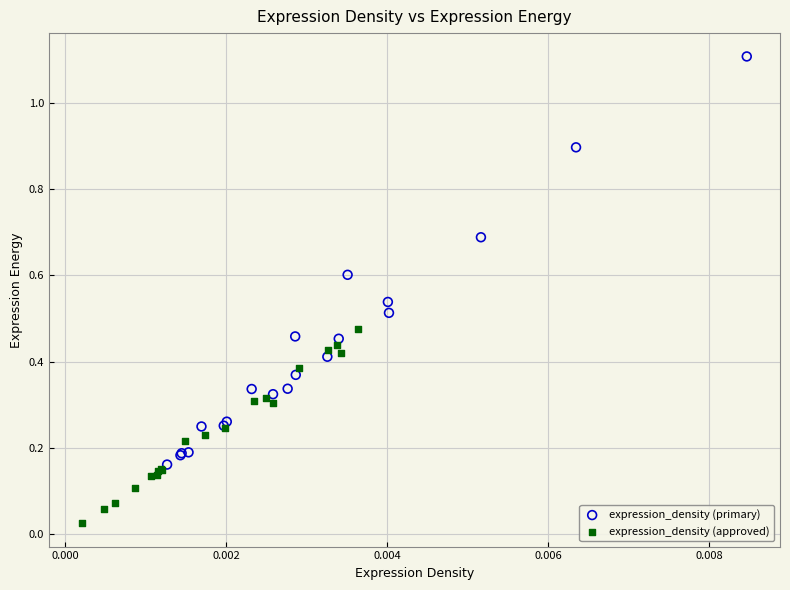

Which series has the widest spread of Y values?

expression_density (primary)